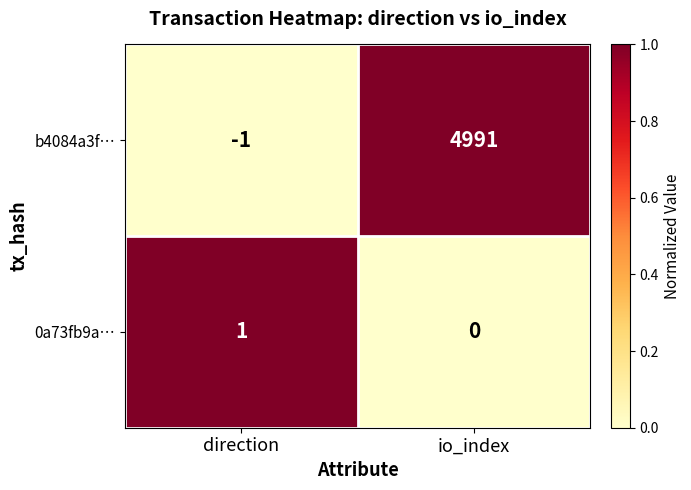

What is the difference between the maximum and minimum values in the b4084a3f… series?

4992